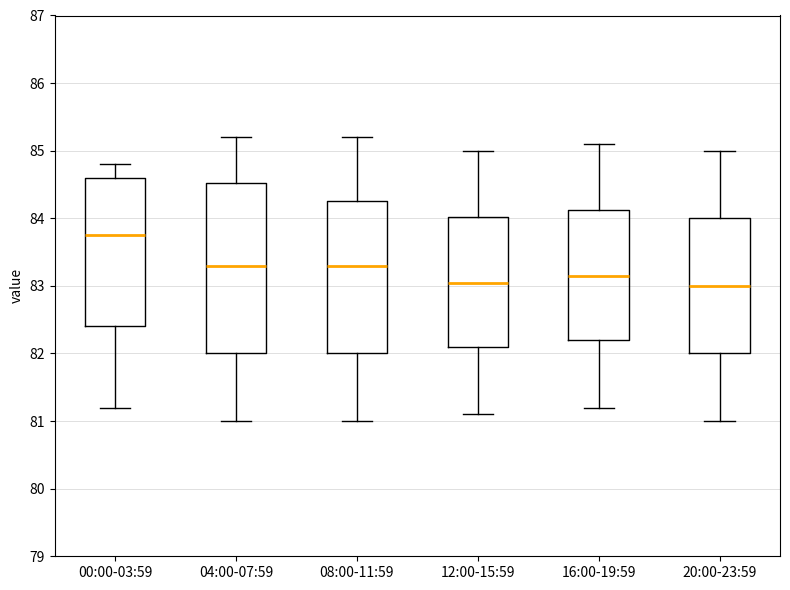

Reading left to right, read every box against the y-axis: the position of its median line, the range the box covers, and the ends of its whiskers. The values are not printed on the chart, so give them approximately, as read against the axis.

00:00-03:59: median 83.8, box 82.4 to 84.6, whiskers 81.2 to 84.8
04:00-07:59: median 83.3, box 82.0 to 84.5, whiskers 81.0 to 85.2
08:00-11:59: median 83.3, box 82.0 to 84.3, whiskers 81.0 to 85.2
12:00-15:59: median 83.1, box 82.1 to 84.0, whiskers 81.1 to 85.0
16:00-19:59: median 83.2, box 82.2 to 84.1, whiskers 81.2 to 85.1
20:00-23:59: median 83.0, box 82.0 to 84.0, whiskers 81.0 to 85.0